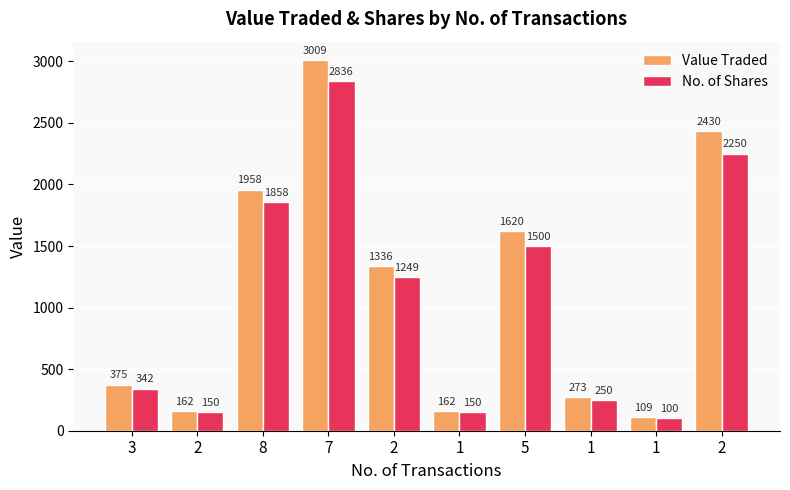

True or false: Value Traded has a value of 225 at 2.

False